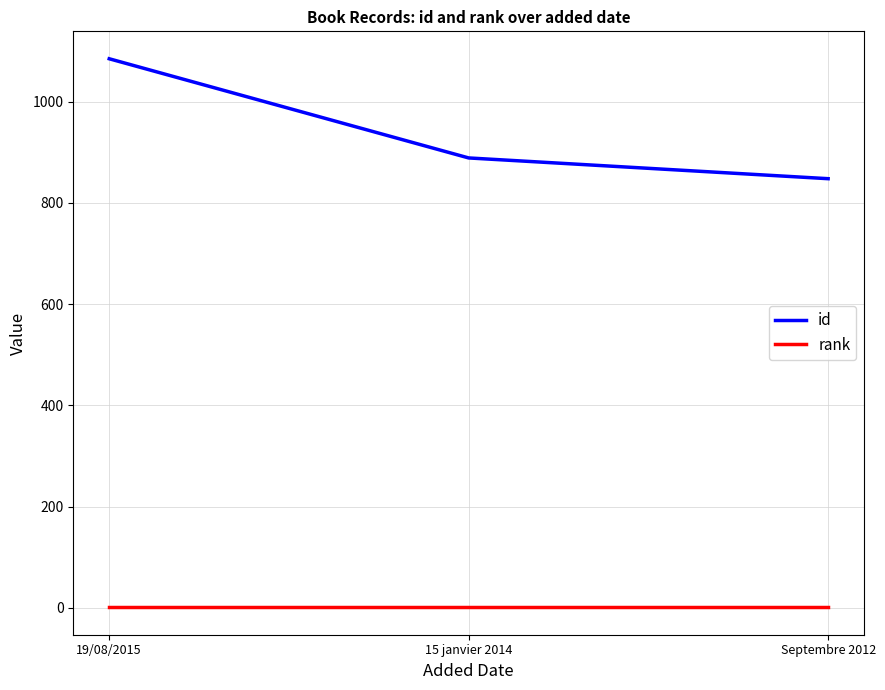

What is the sum of all id values?

2822